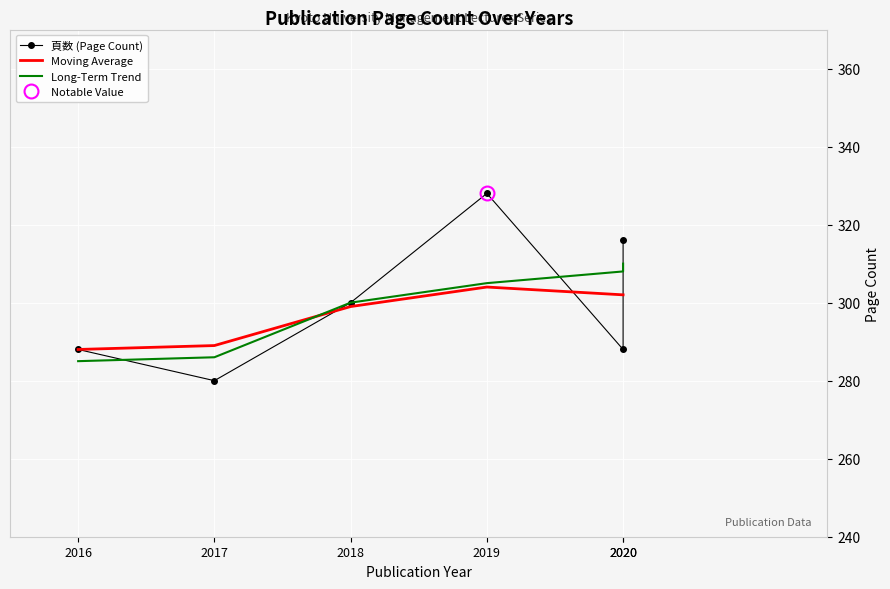

Between 2020 and 2020, which series saw the biggest shift?

頁数 (Page Count)